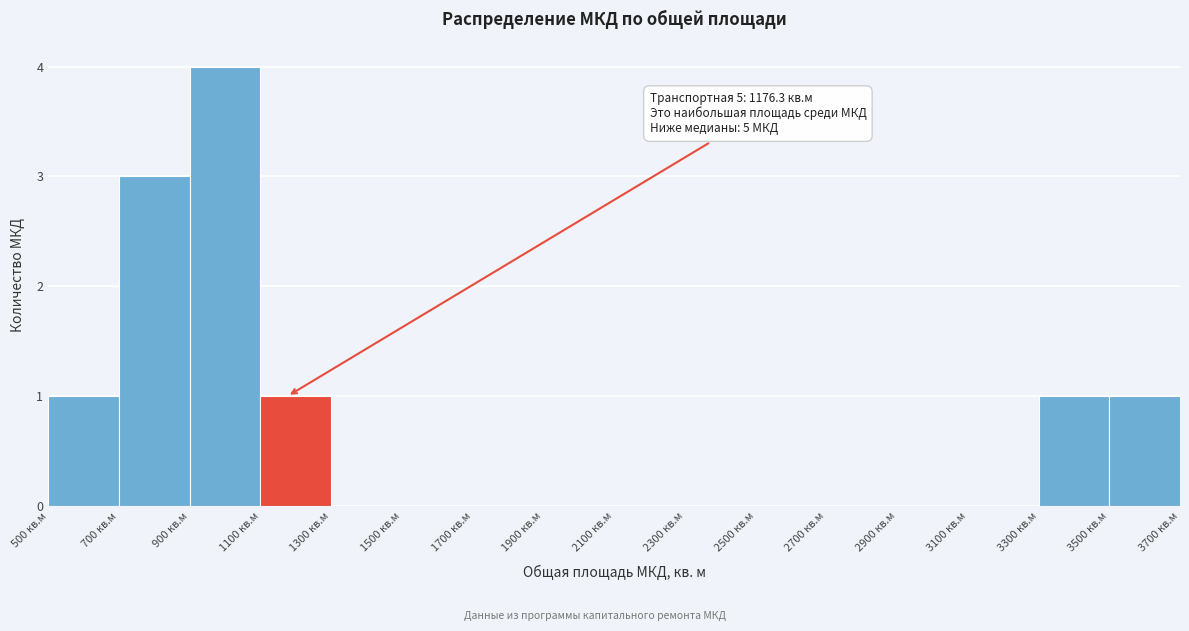

Which range on the x-axis has the tallest bar?

900 to 1100